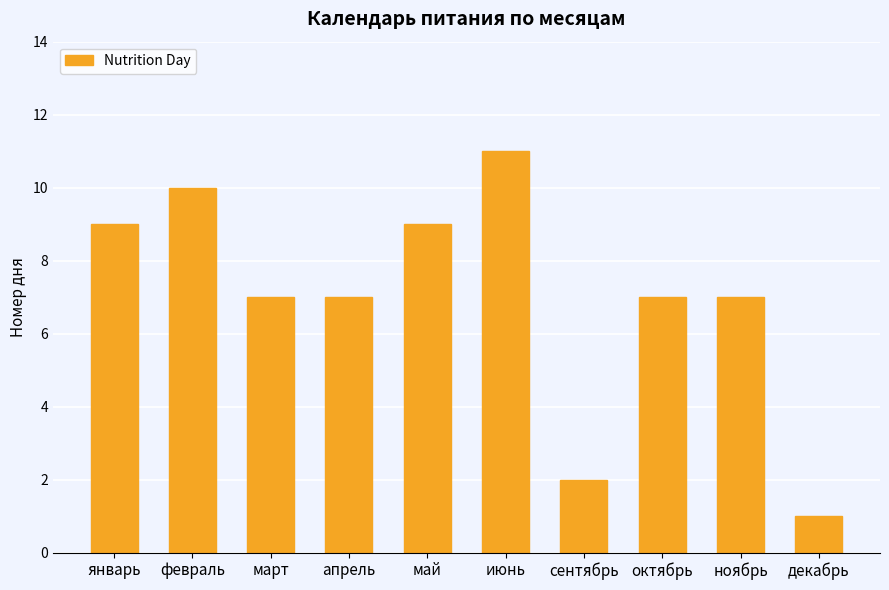

How many values are between 7 and 9?

6